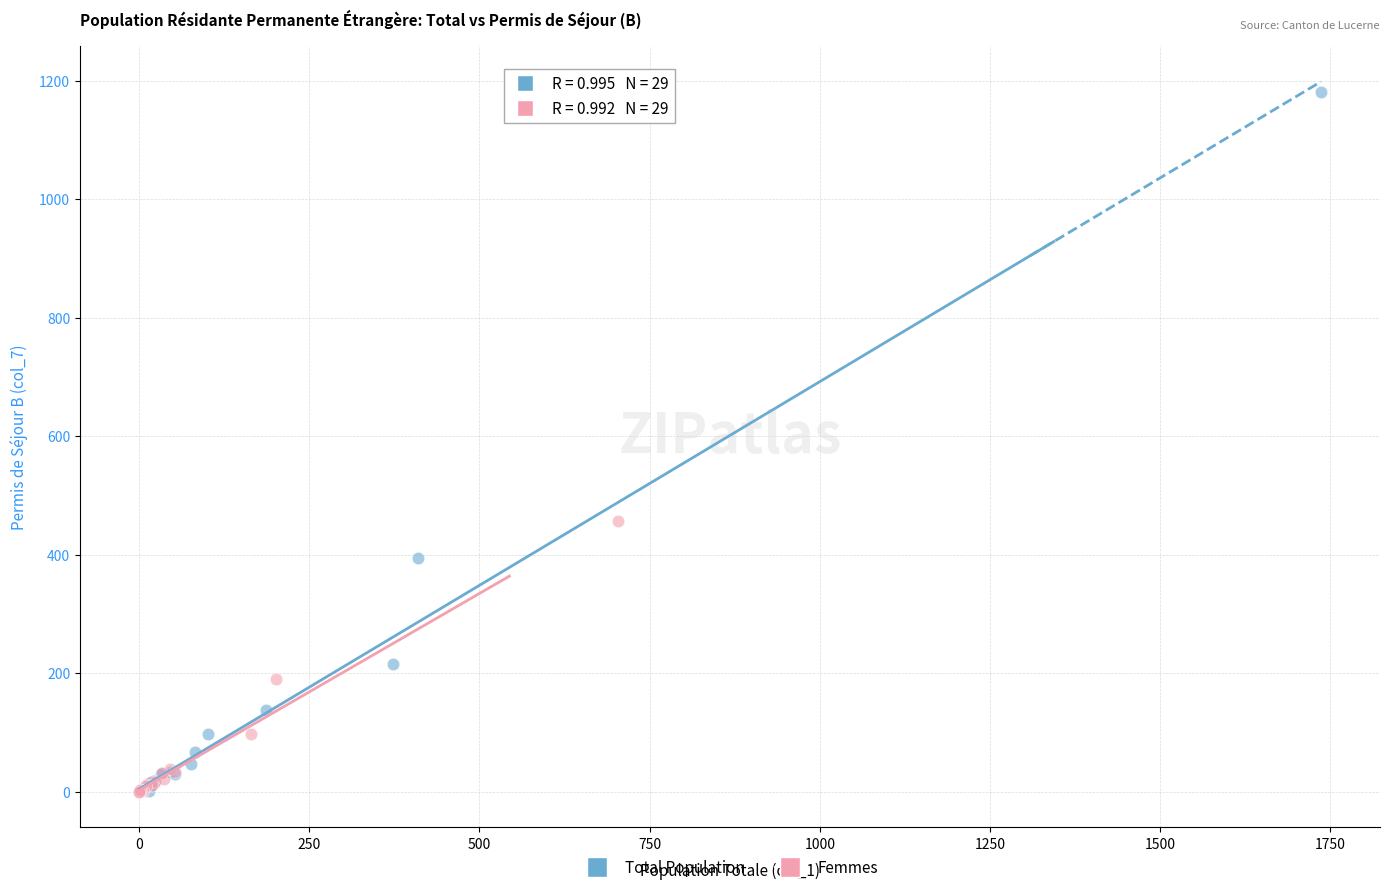

Which series contains the highest Y value?

Total Population